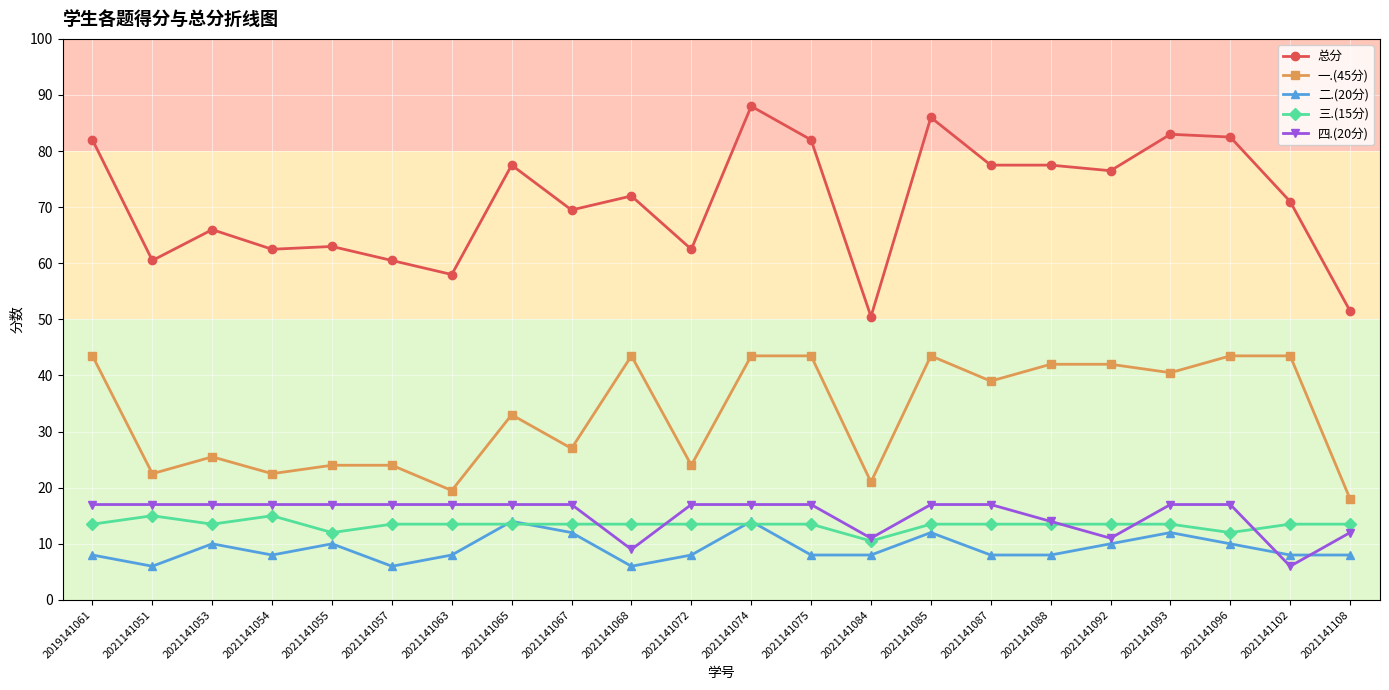

Is the value of 总分 at 2021141068 greater than the value of 一.(45分) at 2021141085?

Yes